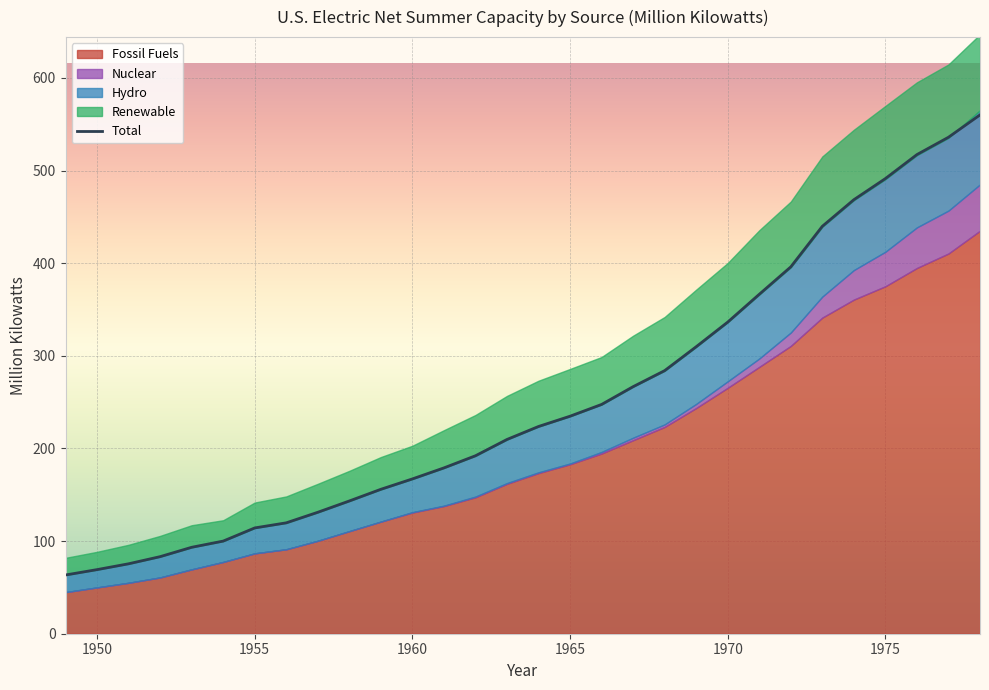

How many lines are shown in the chart?

1